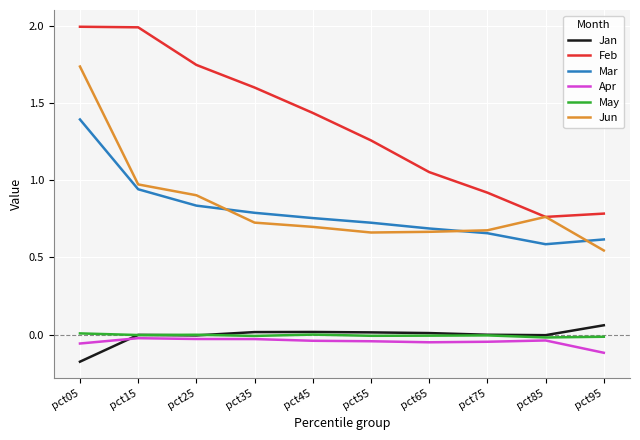

What are all the series names shown in the legend?

Jan, Feb, Mar, Apr, May, Jun